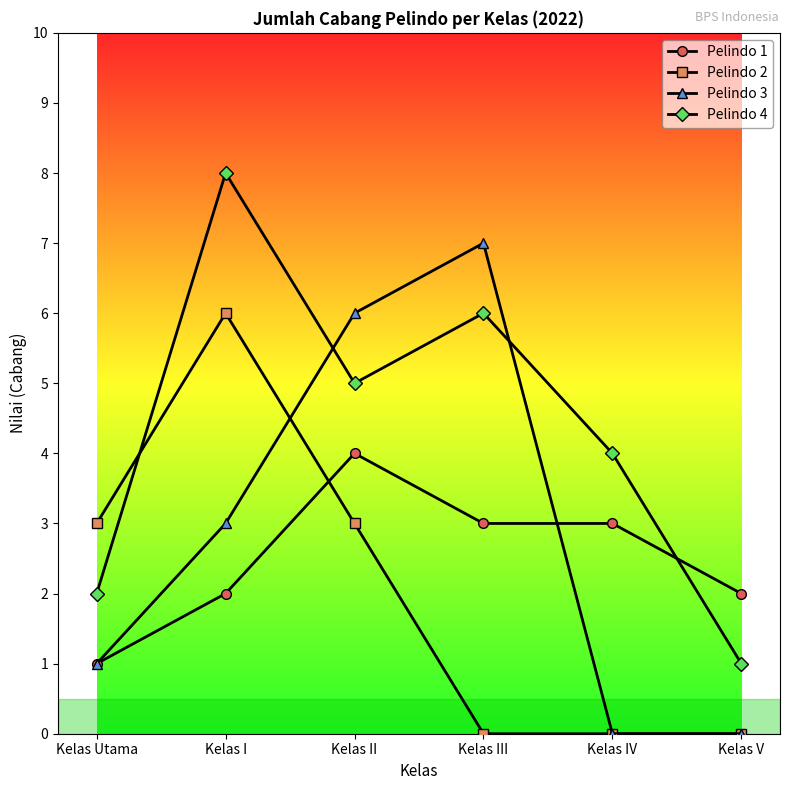

True or false: Pelindo 2 has a value of 4 at Kelas V.

False